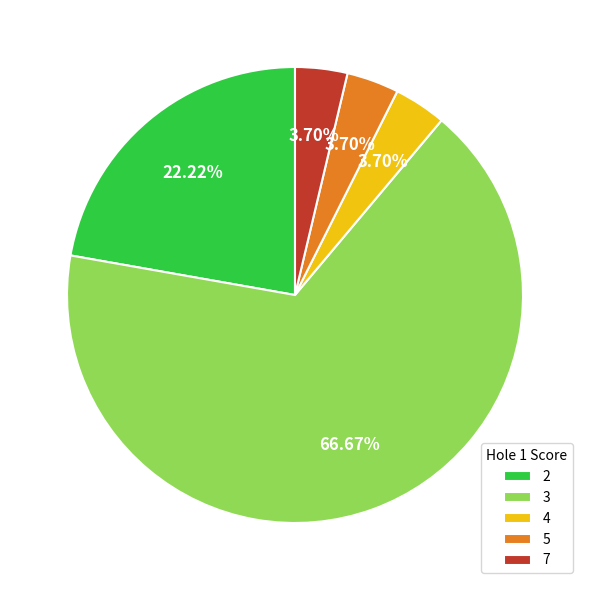

To the nearest percent, what is the combined percentage of 4 and 3?

70%